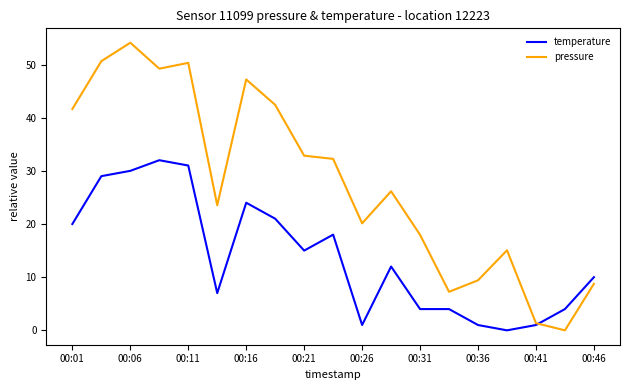

What is the maximum value for pressure?

54.1